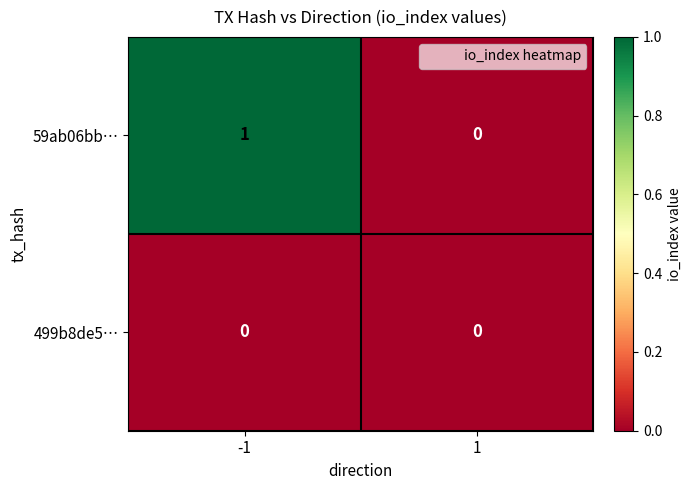

At which category is the sum across all series the highest?

-1